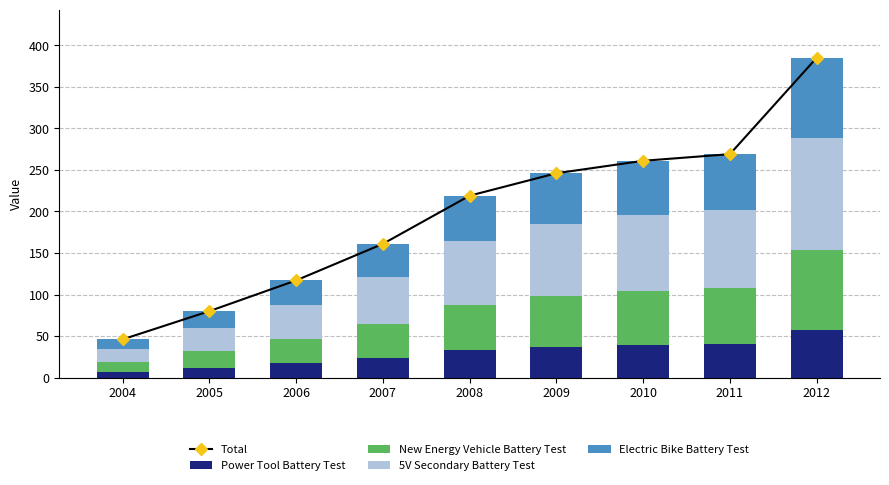

The 5V Secondary Battery Test series shows 56.4 at 2007. True or false?

True